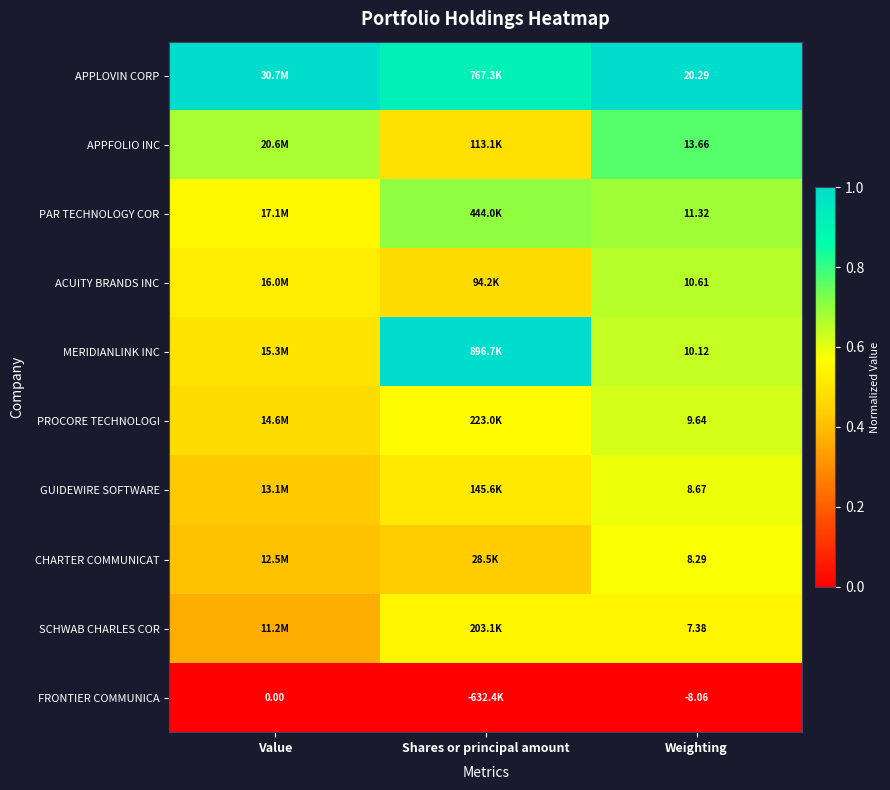

Rank the series at Weighting from lowest to highest value.

FRONTIER COMMUNICA, SCHWAB CHARLES COR, CHARTER COMMUNICAT, GUIDEWIRE SOFTWARE, PROCORE TECHNOLOGI, MERIDIANLINK INC, ACUITY BRANDS INC, PAR TECHNOLOGY COR, APPFOLIO INC, APPLOVIN CORP